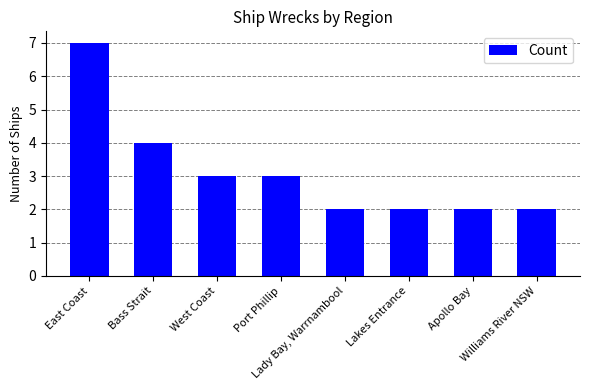

The value at East Coast is 9. True or false?

False